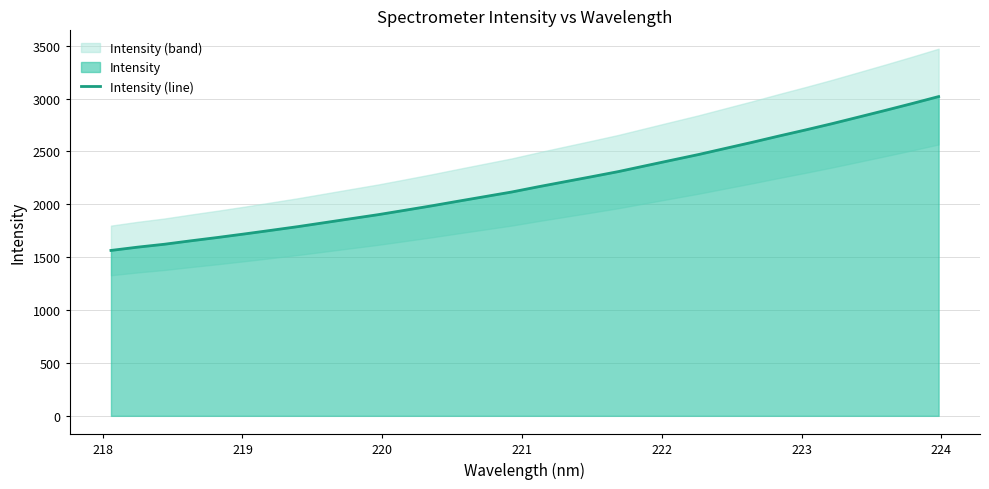

How many data points are less than 2166?

16